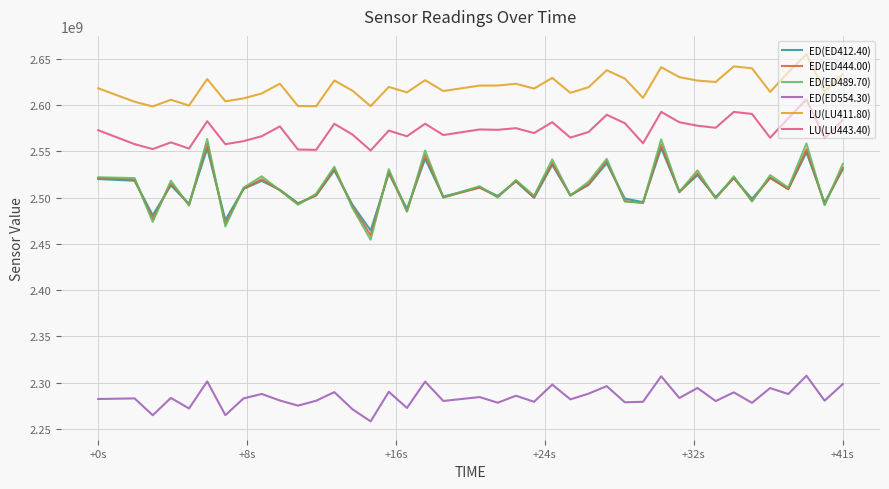

Which series has the widest spread of values?

ED(ED489.70)